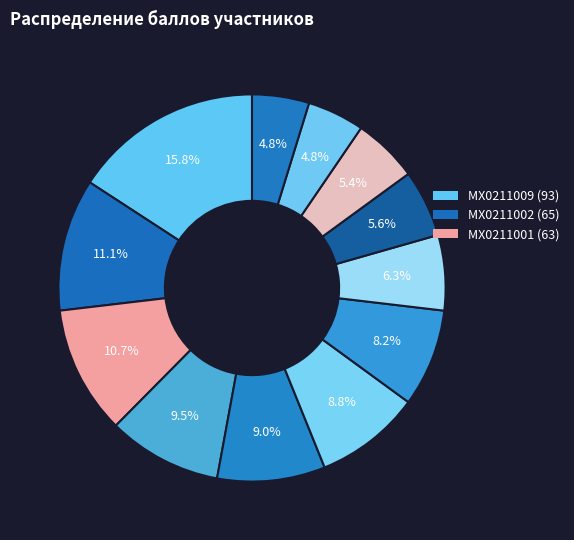

How many segments does this pie chart have?

12